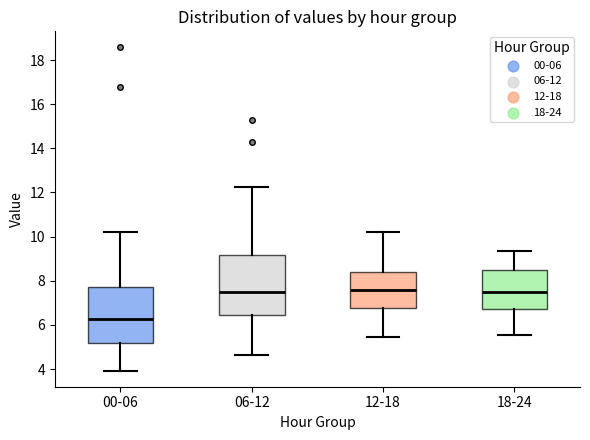

Reading left to right, read every box against the y-axis: the position of its median line, the range the box covers, and the ends of its whiskers. The values are not printed on the chart, so give them approximately, as read against the axis.

00-06: median 6.2, box 5.2 to 7.8, whiskers 4.0 to 10.2
06-12: median 7.6, box 6.4 to 9.2, whiskers 4.6 to 12.2
12-18: median 7.6, box 6.8 to 8.4, whiskers 5.4 to 10.2
18-24: median 7.4, box 6.8 to 8.4, whiskers 5.6 to 9.4